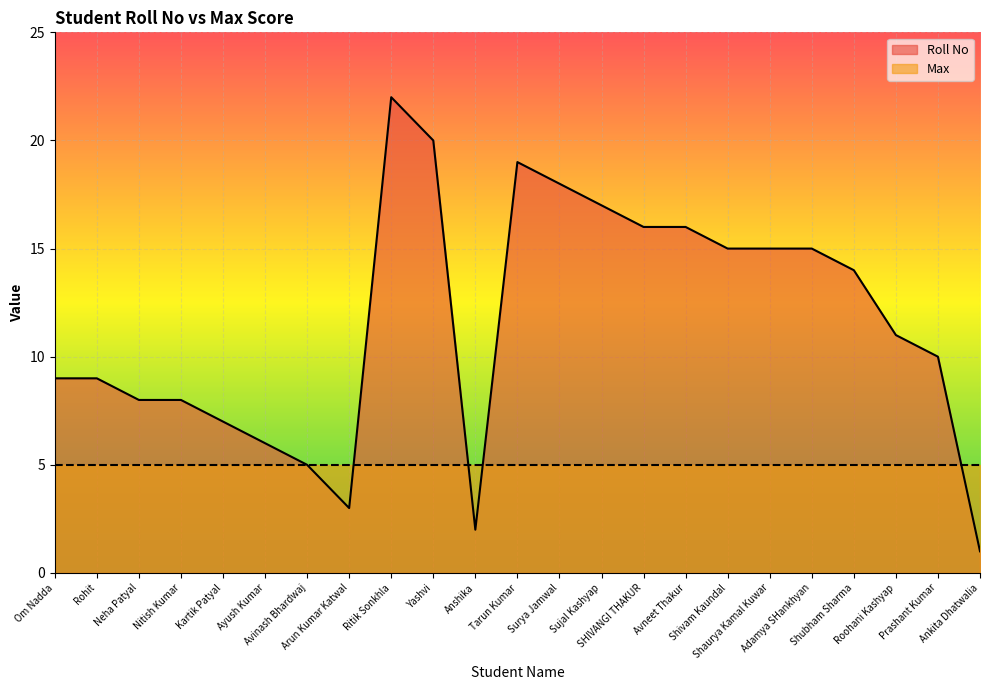

What is the average value?

12